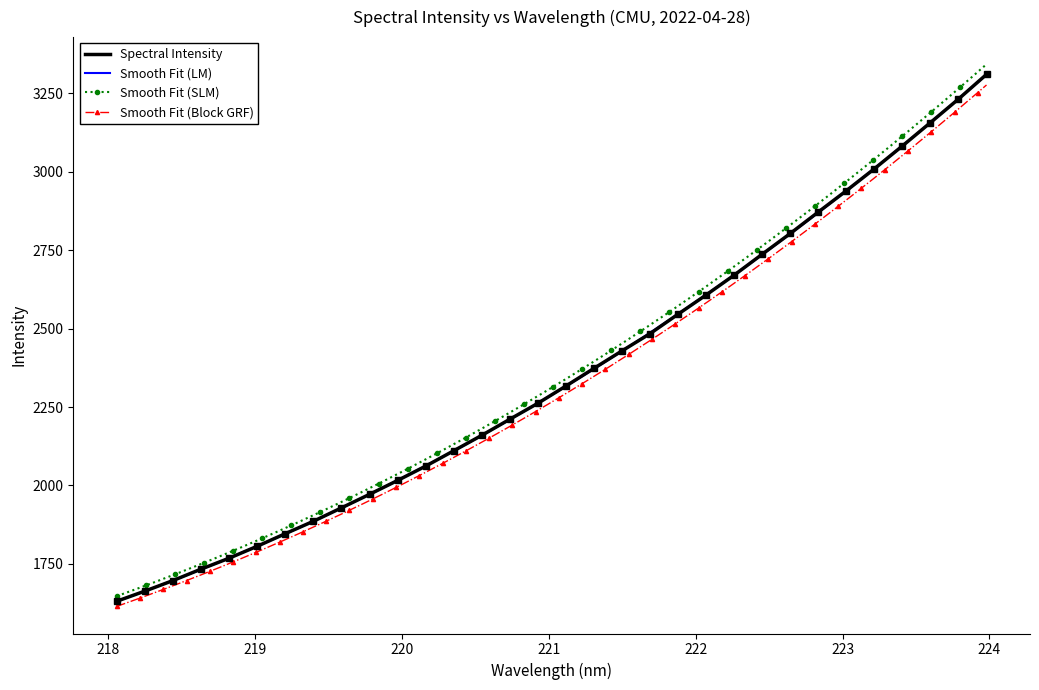

What is the maximum value for Spectral Intensity?

3309.7